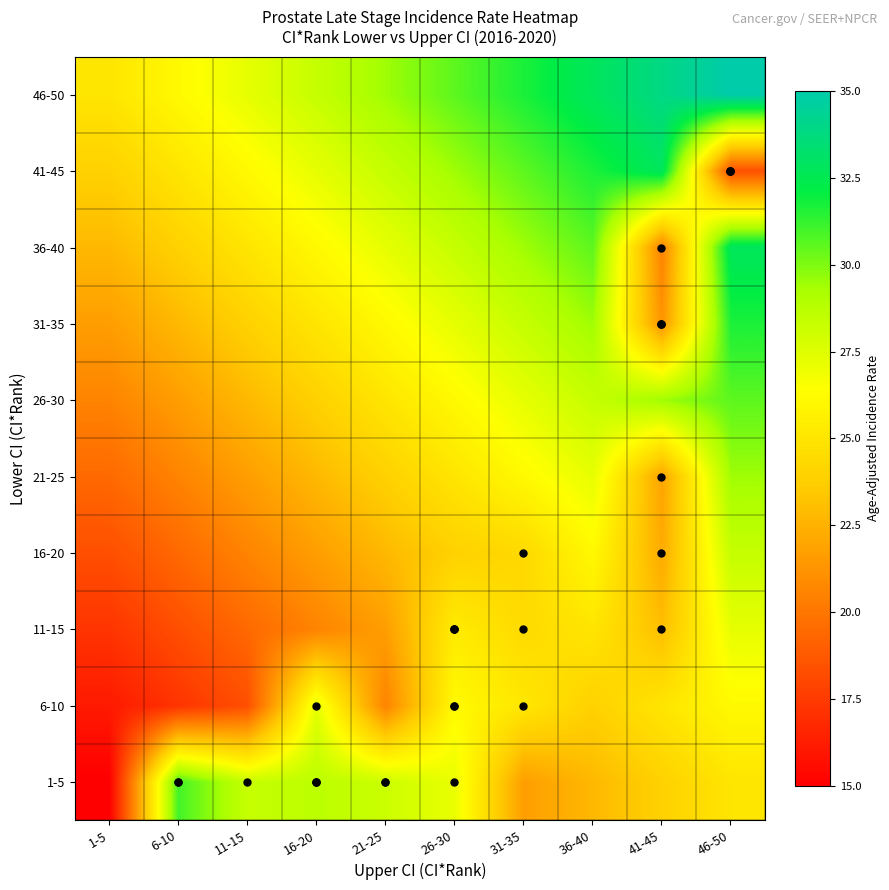

Reading left to right, transcribe all the data shown in this chart.

1-5: 1-5=15.0	6-10=31.0	11-15=28.3	16-20=28.7	21-25=28.1	26-30=27.1	31-35=21.7	36-40=22.8	41-45=23.9	46-50=25.0
6-10: 1-5=16.1	6-10=17.2	11-15=18.3	16-20=27.3	21-25=20.6	26-30=26.1	31-35=25.1	36-40=23.9	41-45=25.0	46-50=26.1
11-15: 1-5=17.2	6-10=18.3	11-15=19.4	16-20=20.6	21-25=21.7	26-30=25.3	31-35=24.4	36-40=25.0	41-45=23.0	46-50=27.2
16-20: 1-5=18.3	6-10=19.4	11-15=20.6	16-20=21.7	21-25=22.8	26-30=23.9	31-35=24.3	36-40=26.1	41-45=22.2	46-50=28.3
21-25: 1-5=19.4	6-10=20.6	11-15=21.7	16-20=22.8	21-25=23.9	26-30=25.0	31-35=26.1	36-40=27.2	41-45=21.9	46-50=29.4
26-30: 1-5=20.6	6-10=21.7	11-15=22.8	16-20=23.9	21-25=25.0	26-30=26.1	31-35=27.2	36-40=28.3	41-45=29.4	46-50=30.6
31-35: 1-5=21.7	6-10=22.8	11-15=23.9	16-20=25.0	21-25=26.1	26-30=27.2	31-35=28.3	36-40=29.4	41-45=21.2	46-50=31.7
36-40: 1-5=22.8	6-10=23.9	11-15=25.0	16-20=26.1	21-25=27.2	26-30=28.3	31-35=29.4	36-40=30.6	41-45=20.5	46-50=32.8
41-45: 1-5=23.9	6-10=25.0	11-15=26.1	16-20=27.2	21-25=28.3	26-30=29.4	31-35=30.6	36-40=31.7	41-45=32.8	46-50=18.4
46-50: 1-5=25.0	6-10=26.1	11-15=27.2	16-20=28.3	21-25=29.4	26-30=30.6	31-35=31.7	36-40=32.8	41-45=33.9	46-50=35.0